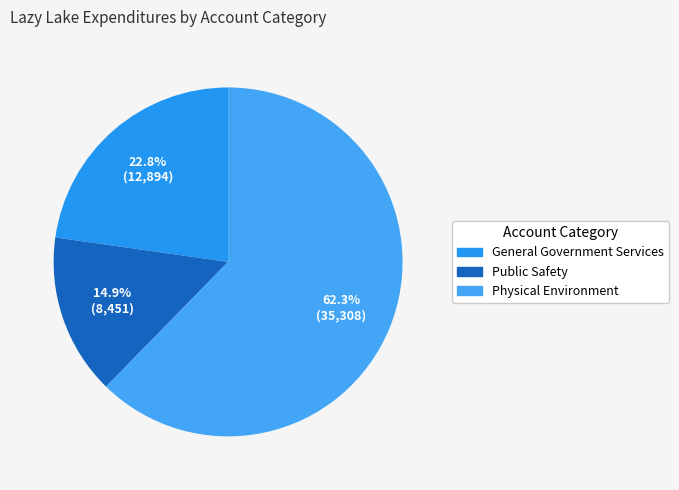

Rank the categories by value from highest to lowest.

Physical Environment, General Government Services, Public Safety